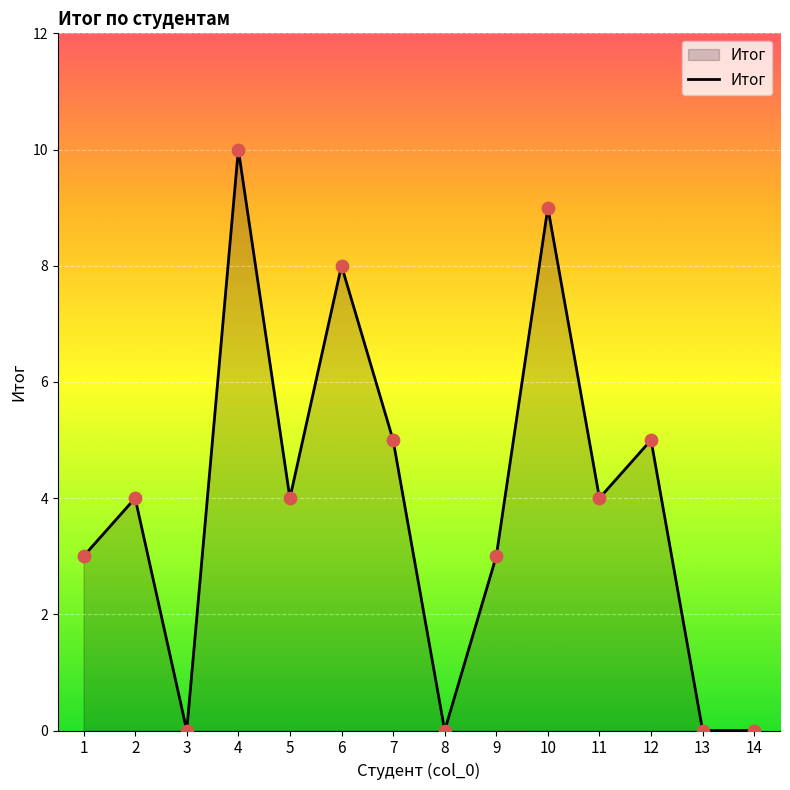

What is the change in value from 4 to 10?

-1